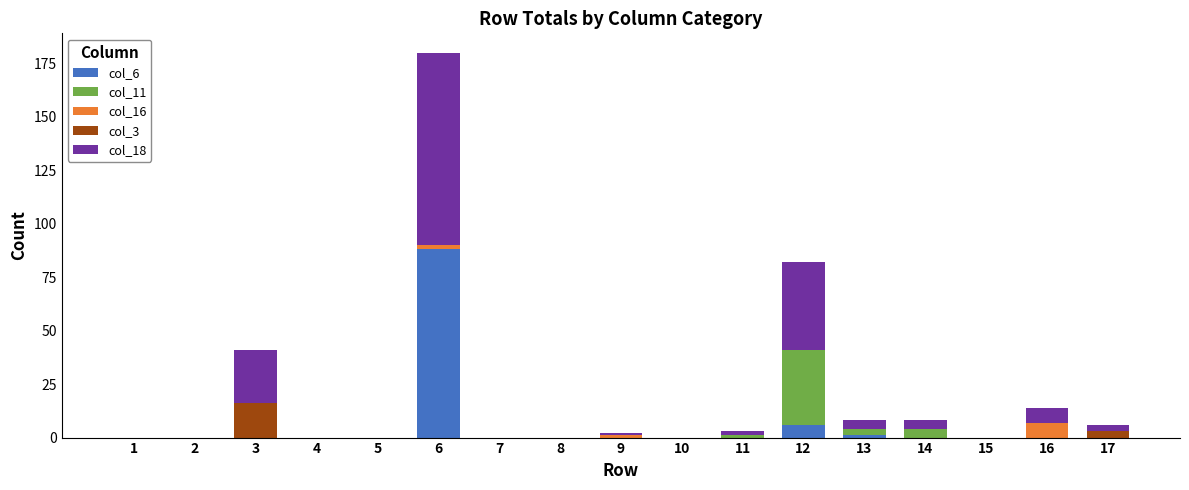

What is the total value across all series at 12?

82